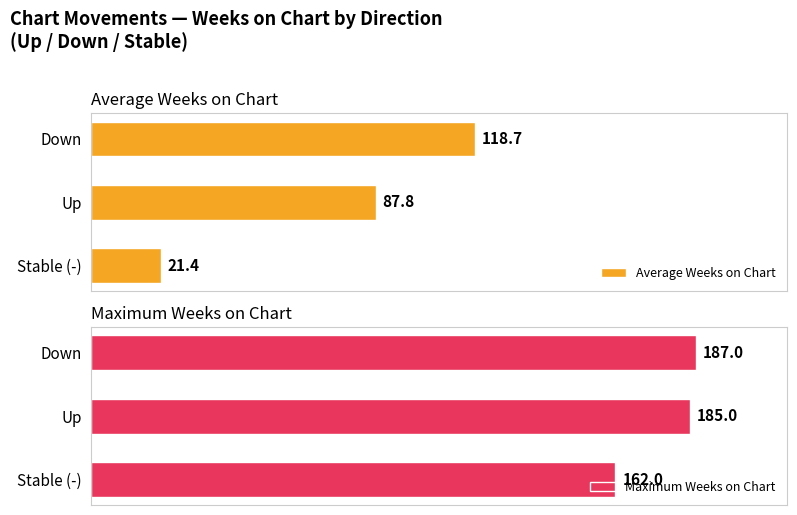

What is the average value of the Maximum Weeks on Chart series?

178.0